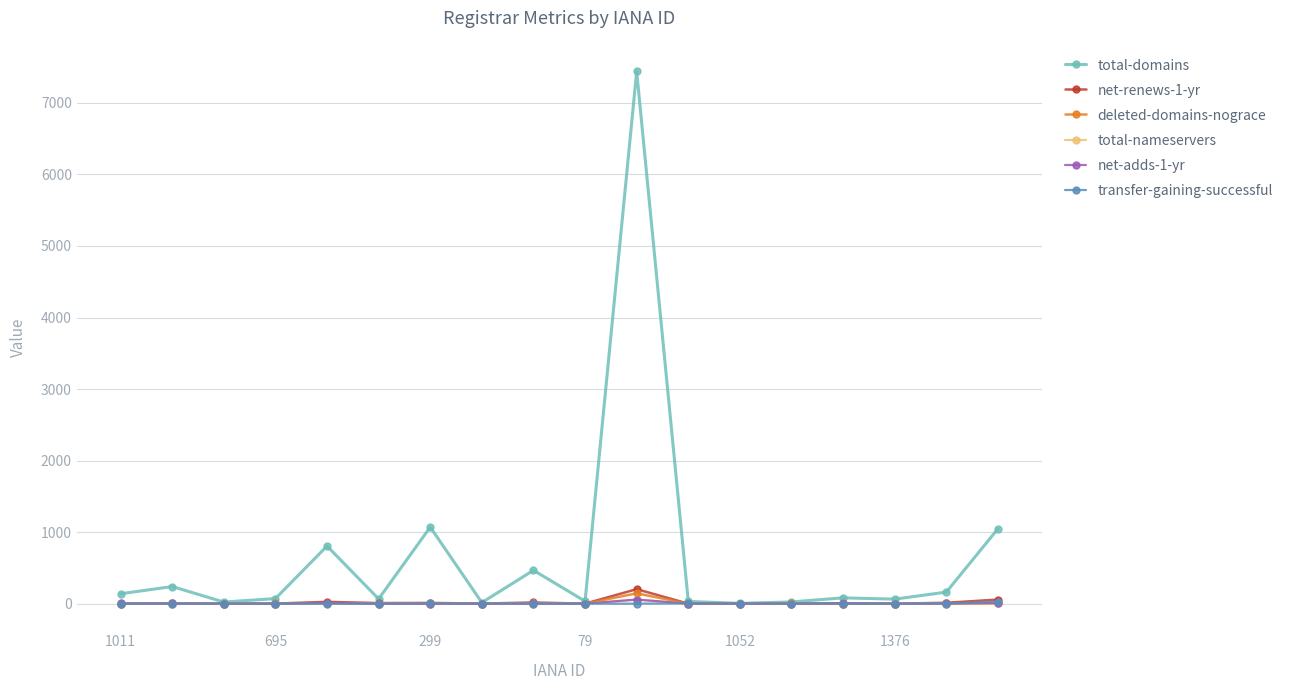

How many lines are shown in the chart?

6